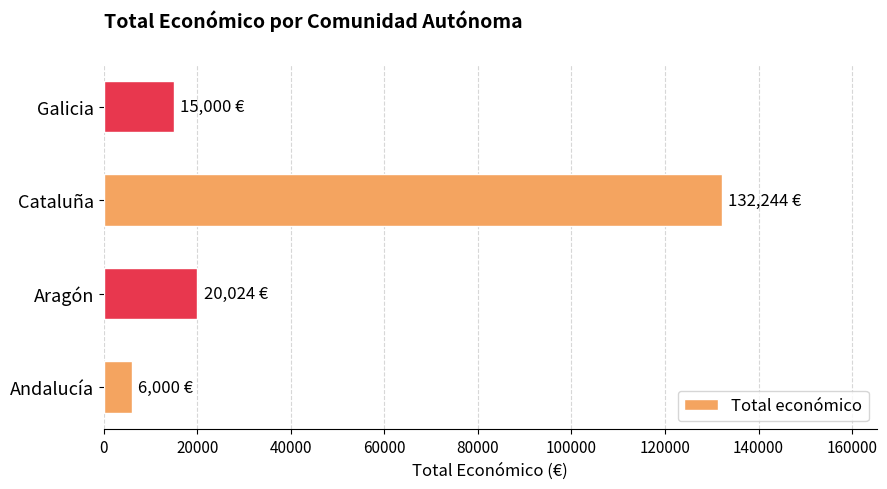

True or false: the data shows 174504 at Cataluña.

False